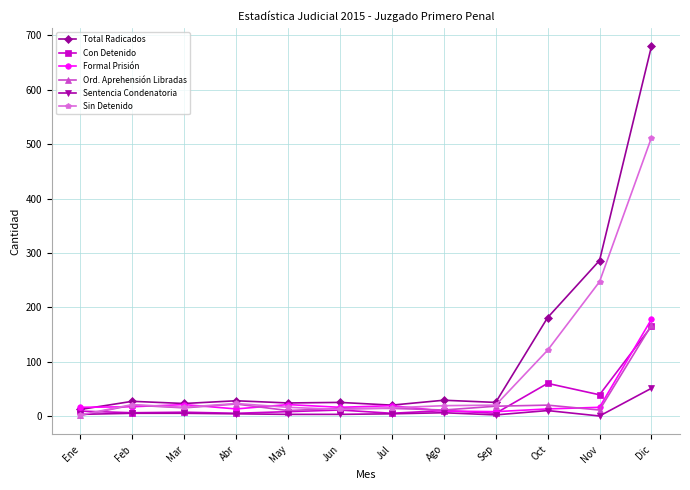

The Sentencia Condenatoria series shows 51 at Dic. True or false?

True